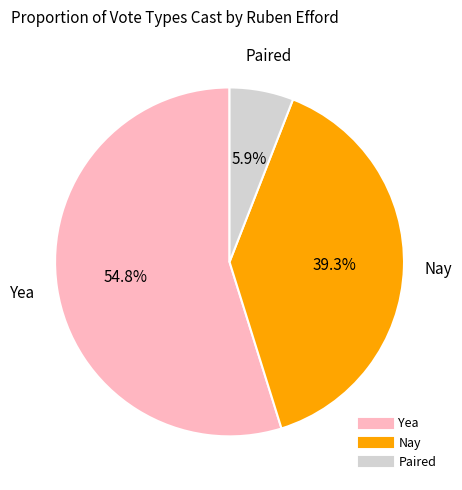

True or false: Yea accounts for 69% of the total.

False